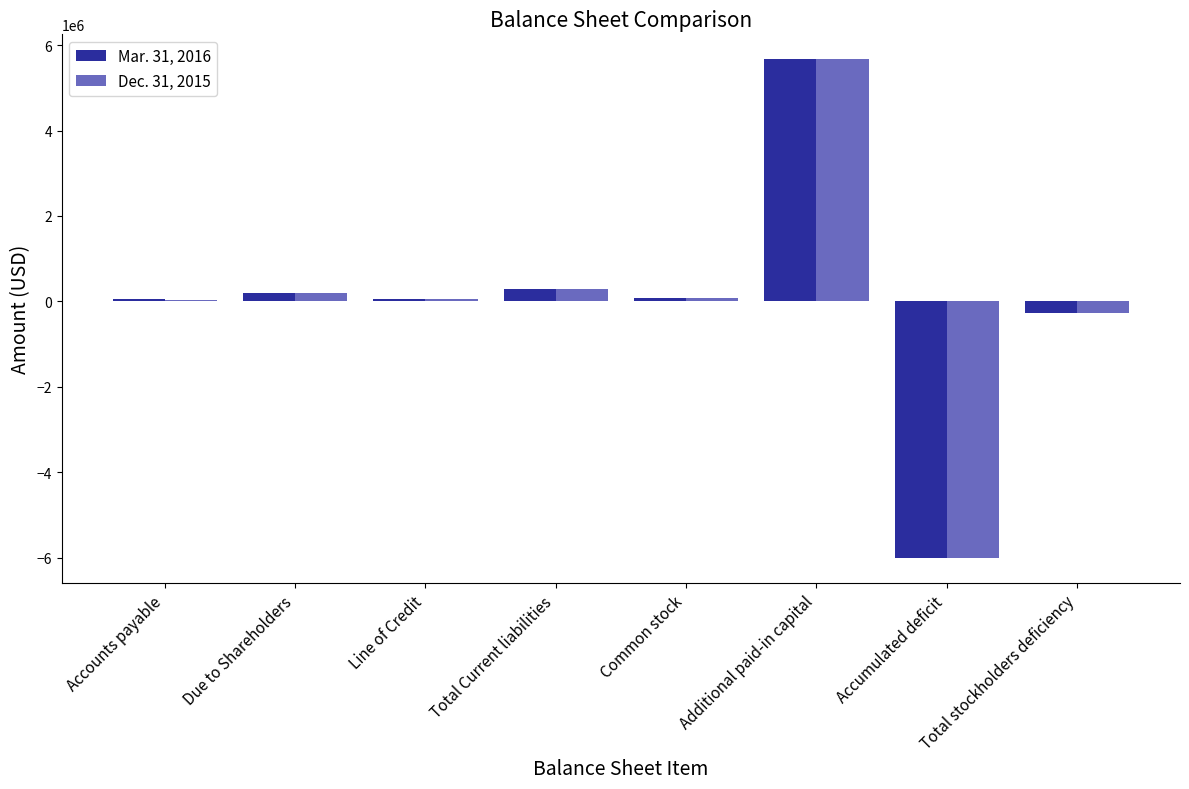

Where is Dec. 31, 2015 nearest to the value -172530?

Total stockholders deficiency